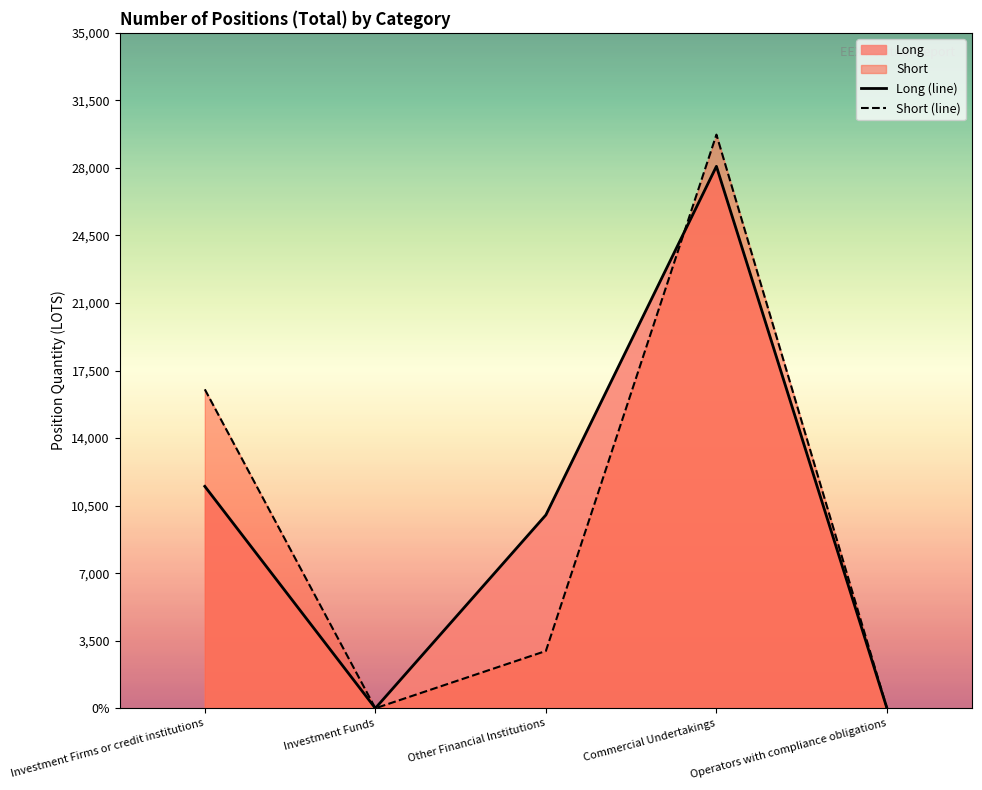

What is the greatest value displayed?

29726.1